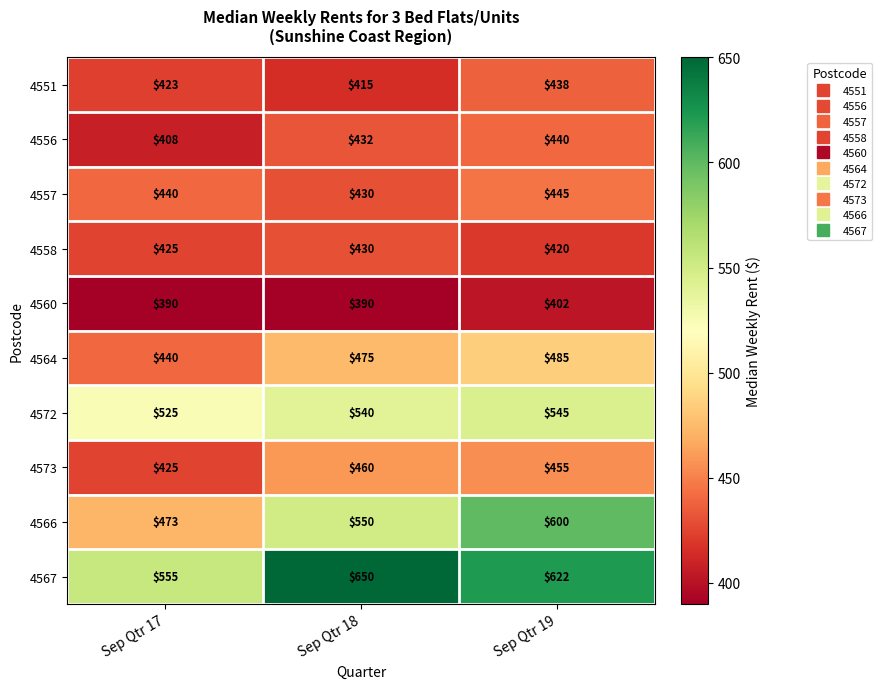

What is the approximate value of 4551 at Sep Qtr 19?

438